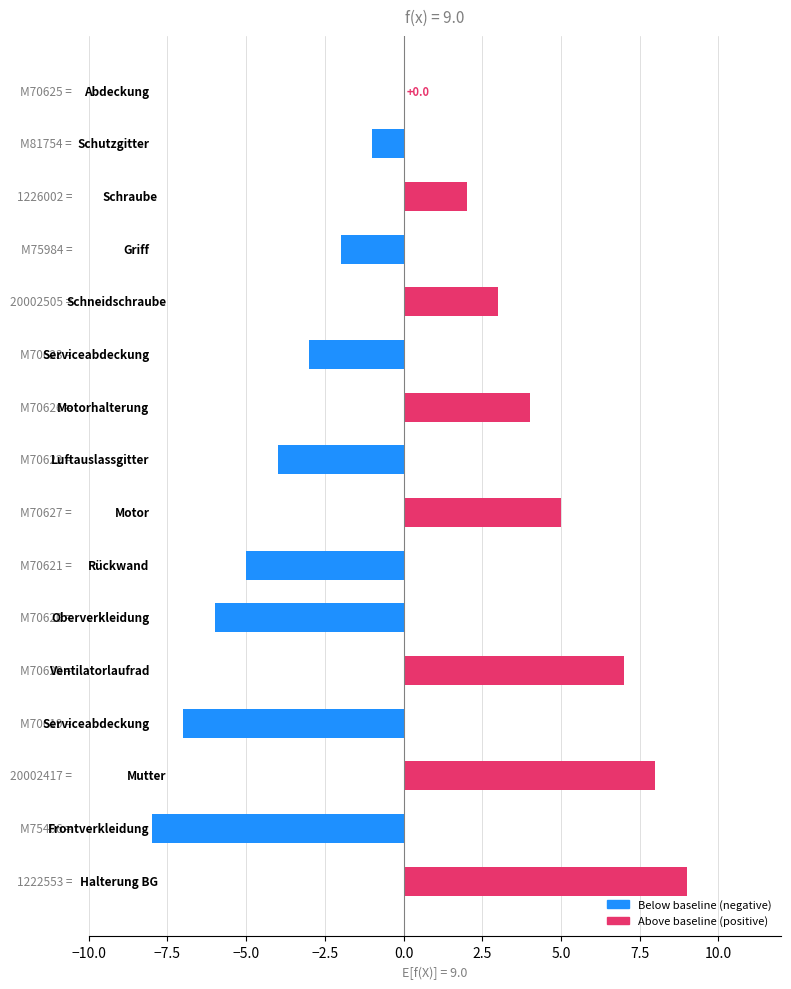

What is the greatest value displayed?

9